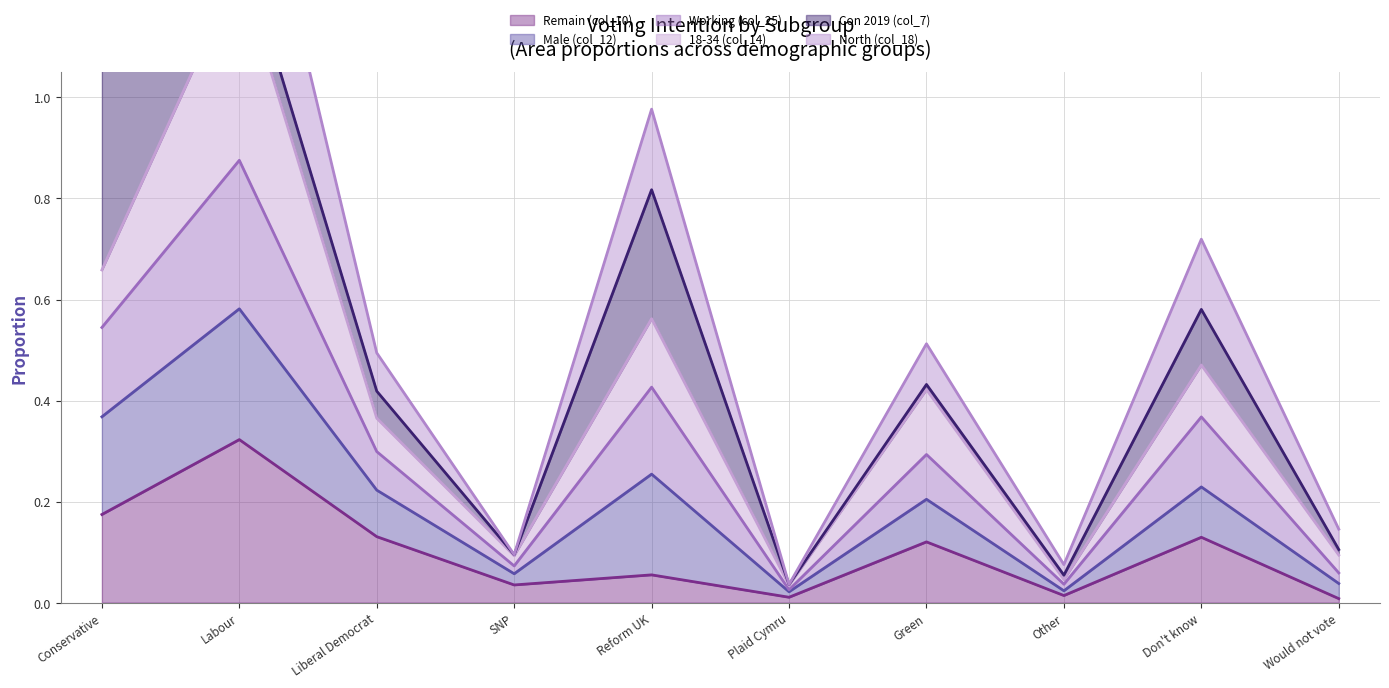

Between Plaid Cymru and Don't know, which is larger?

Don't know